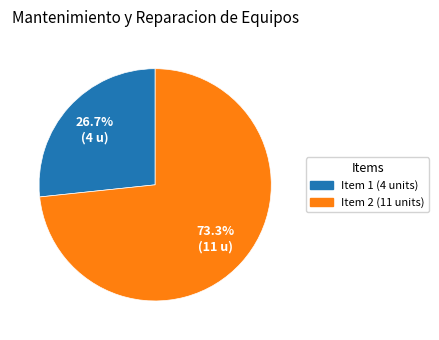

Which slice is the smallest?

Item 1 (4 units)